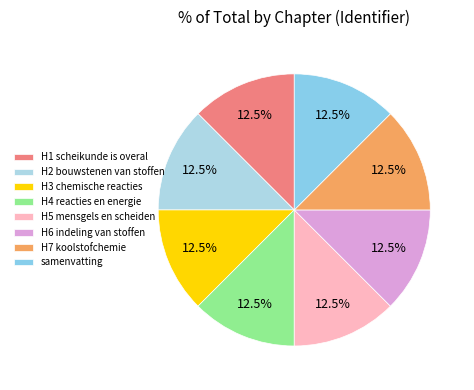

How many segments does this pie chart have?

8